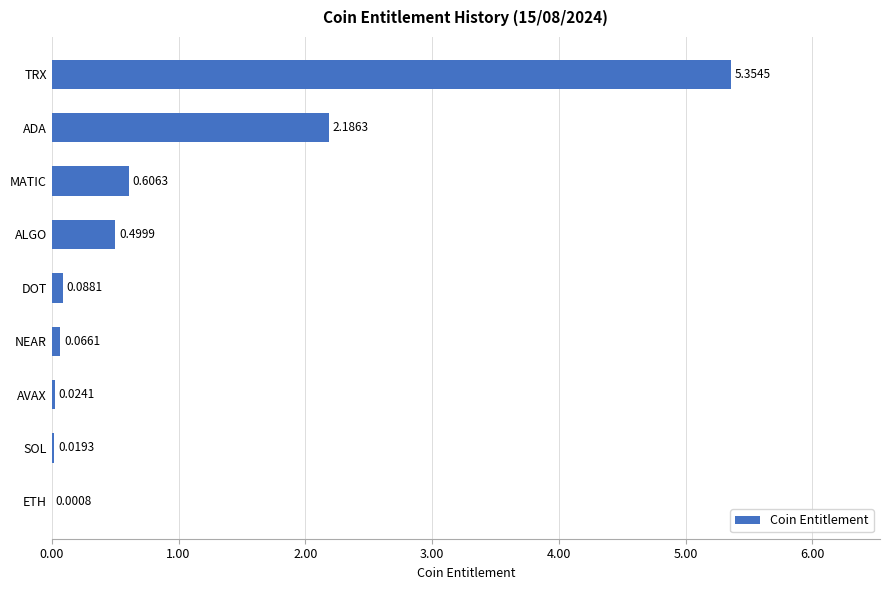

What is the change in value from NEAR to ALGO?

+0.4